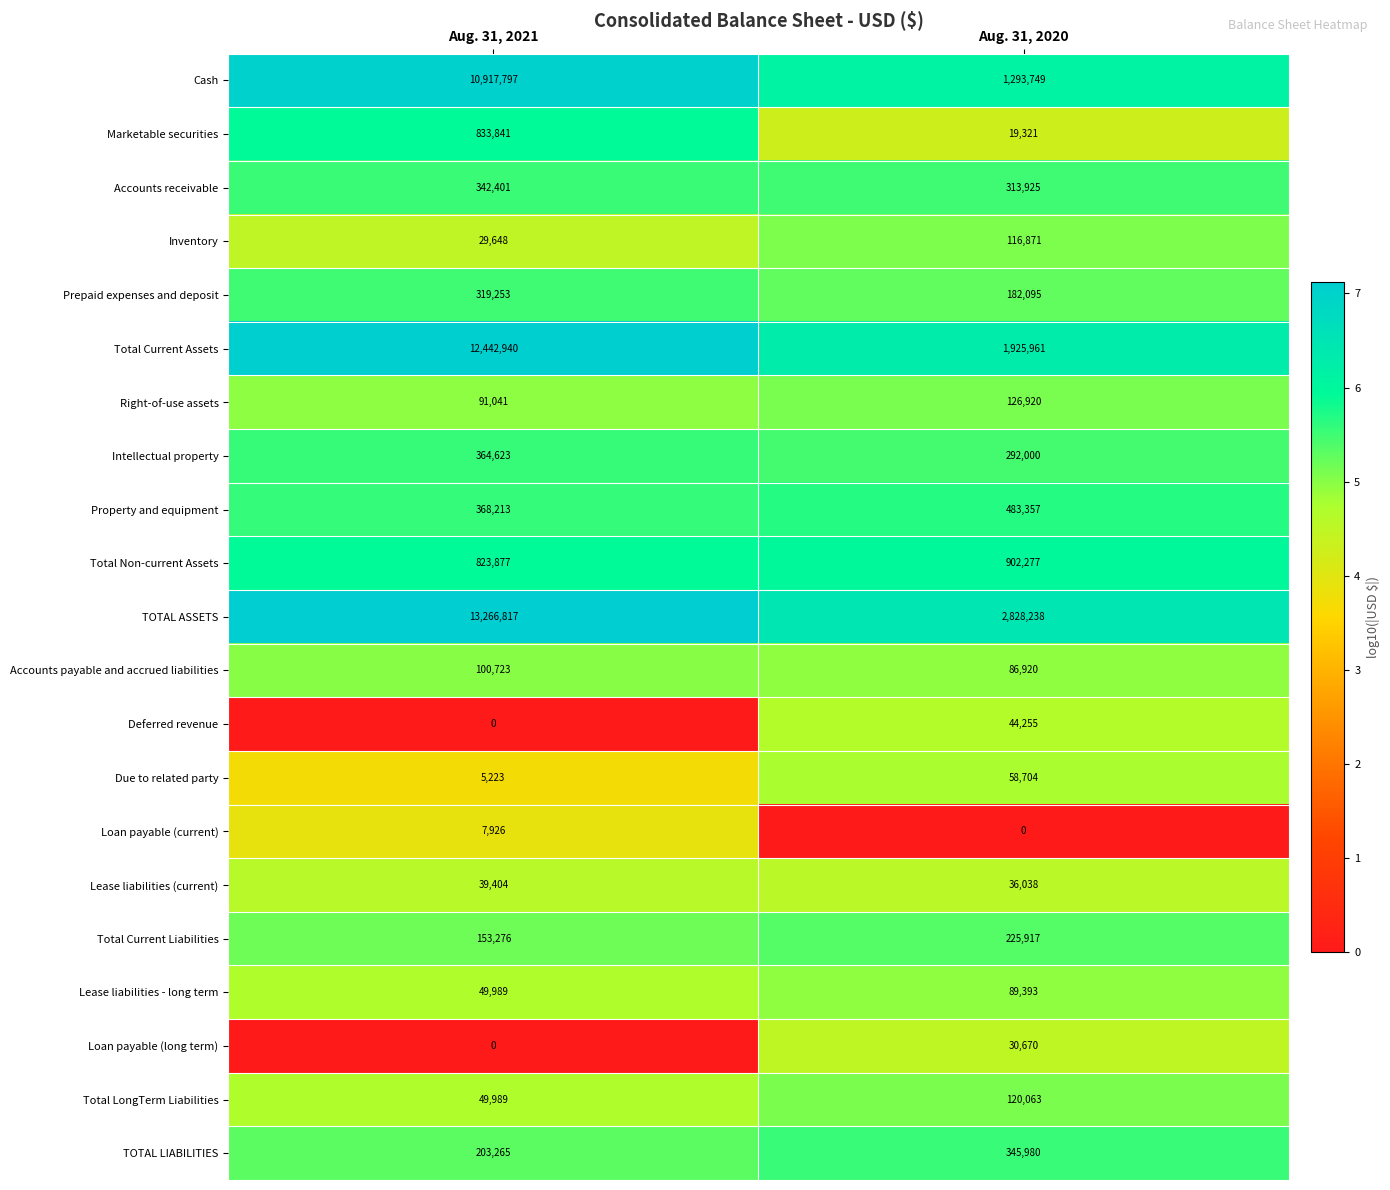

What is the sum of the Deferred revenue values at Aug. 31, 2021 and Aug. 31, 2020?

44255